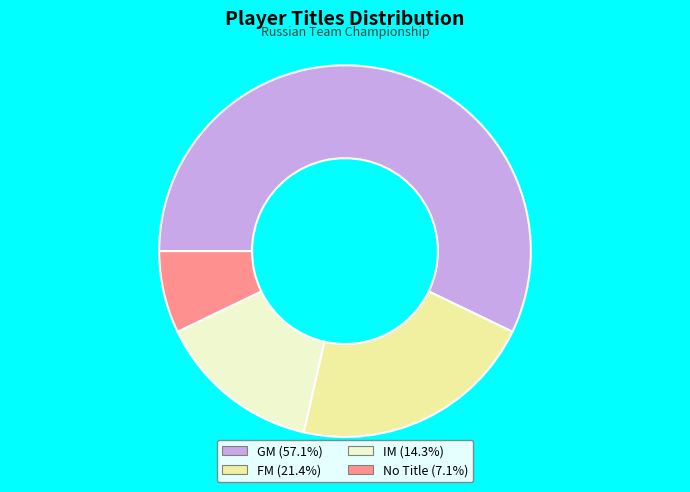

Do FM (21.4%) and No Title (7.1%) together represent more than half of the pie?

No